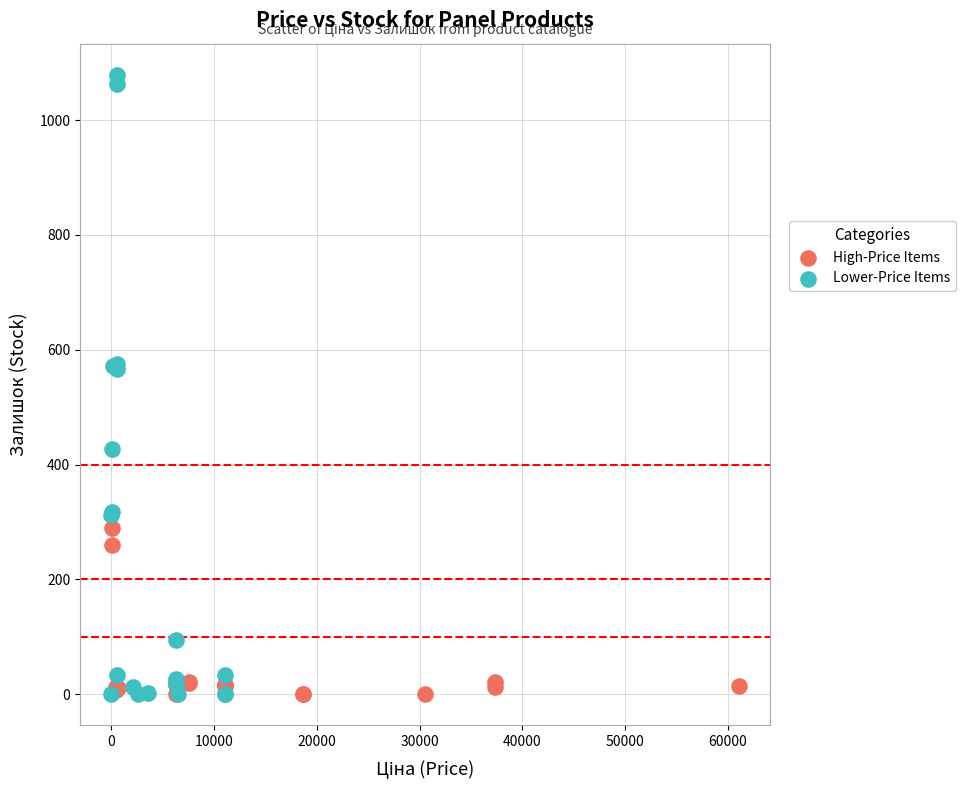

Which series has the widest spread of Y values?

Lower-Price Items